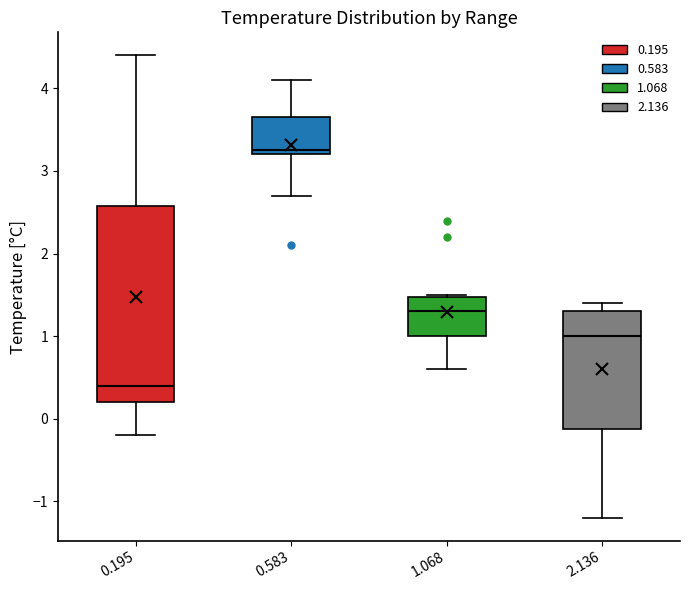

Where does the upper whisker of the box at x = 0.583 end on the y-axis? The values are not printed on the chart, so give them approximately, as read against the axis.

4.1